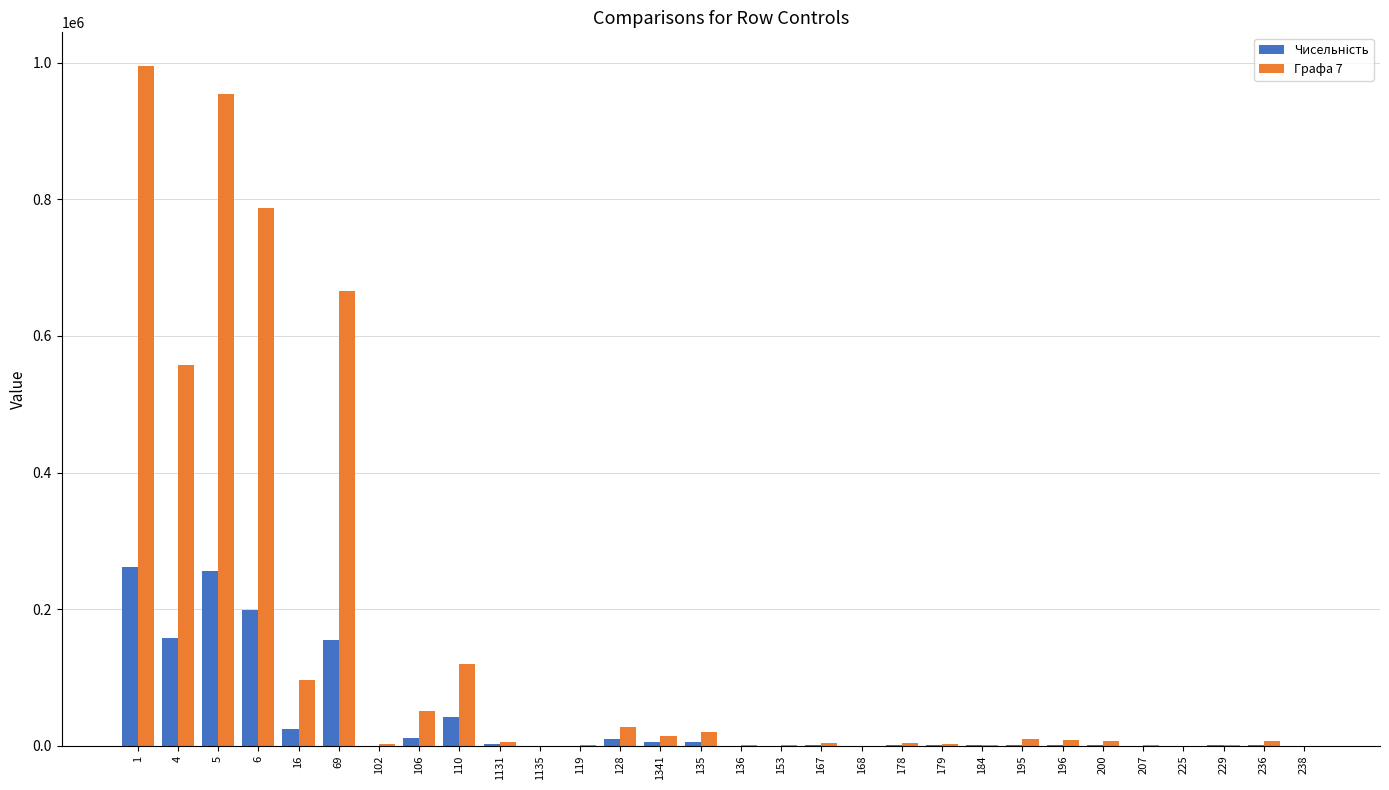

Where does the Графа 7 series first go above 6431?

1